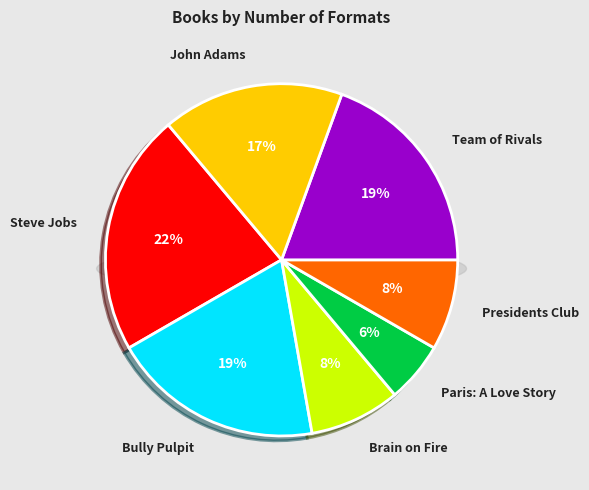

To the nearest percent, what is the average slice percentage?

14%